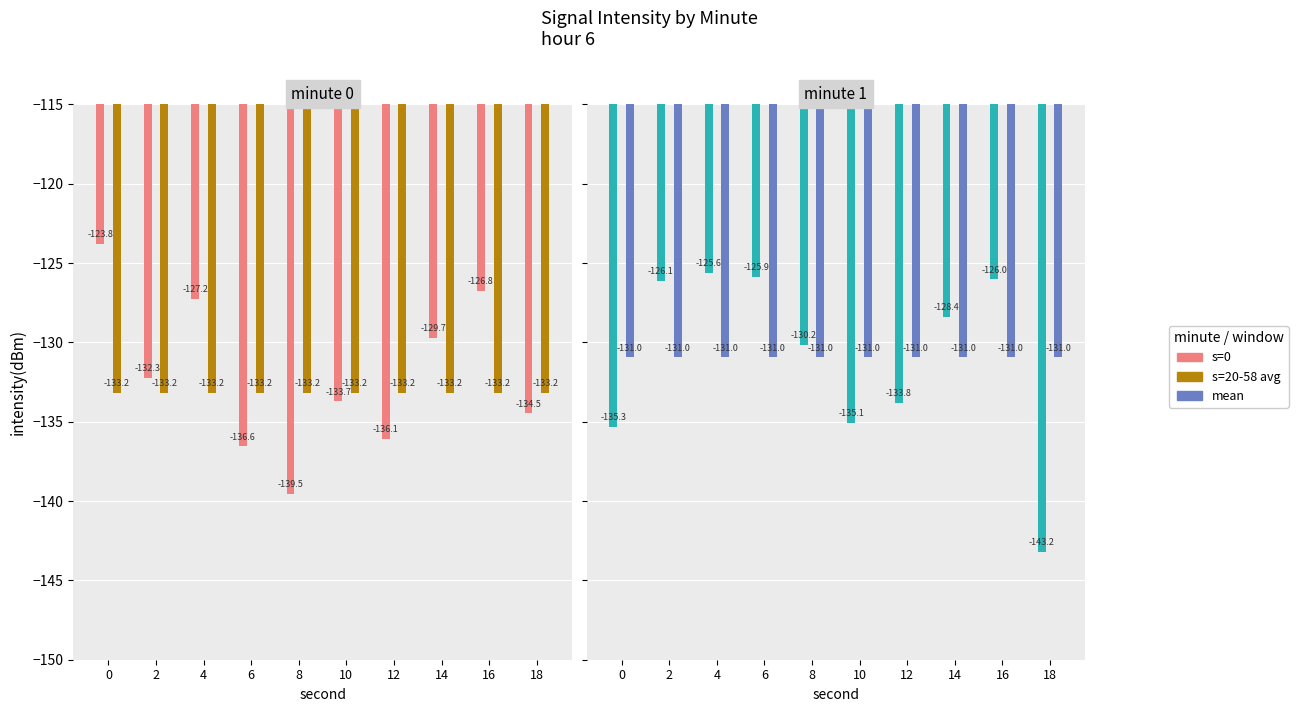

At which category is the sum across all series the highest?

4